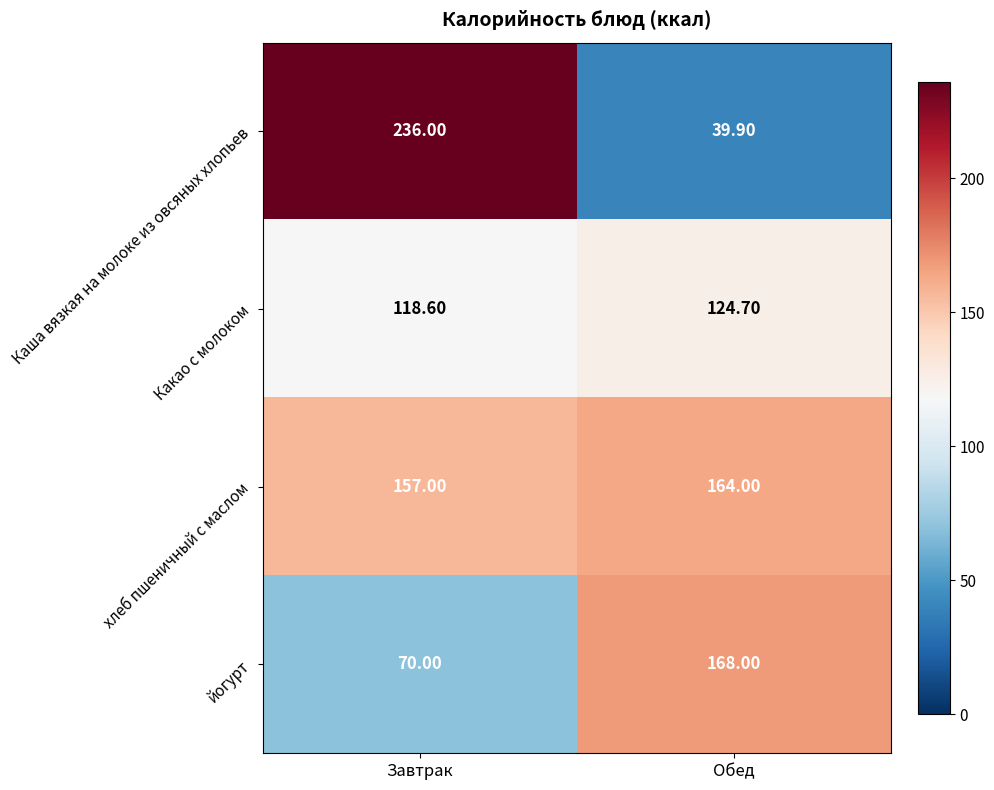

Which series changed the most between Завтрак and Обед?

Каша вязкая на молоке из овсяных хлопьев